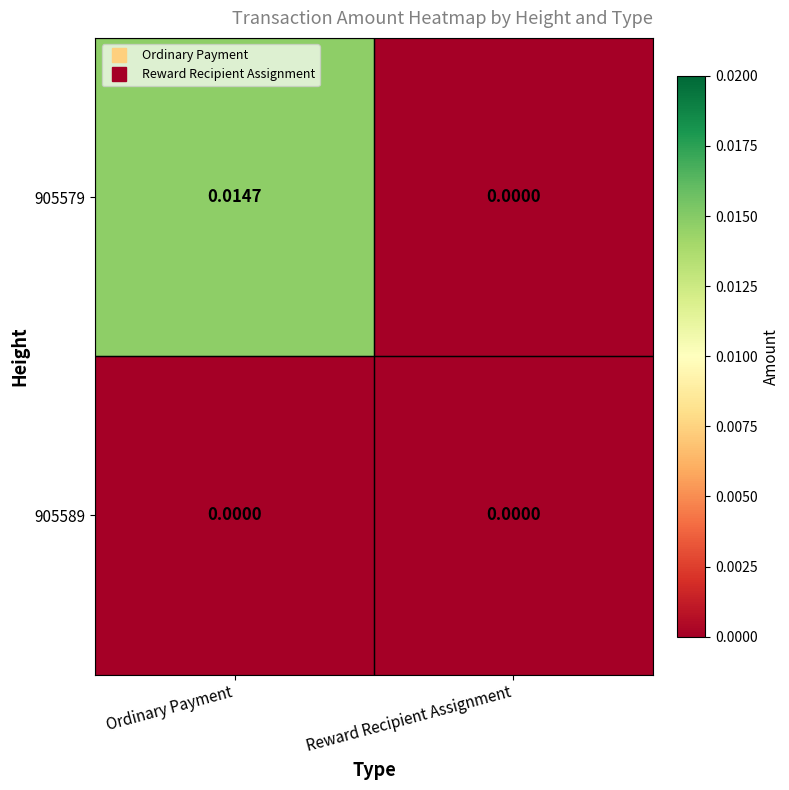

At which label is 905579 closest to 0?

Reward Recipient Assignment